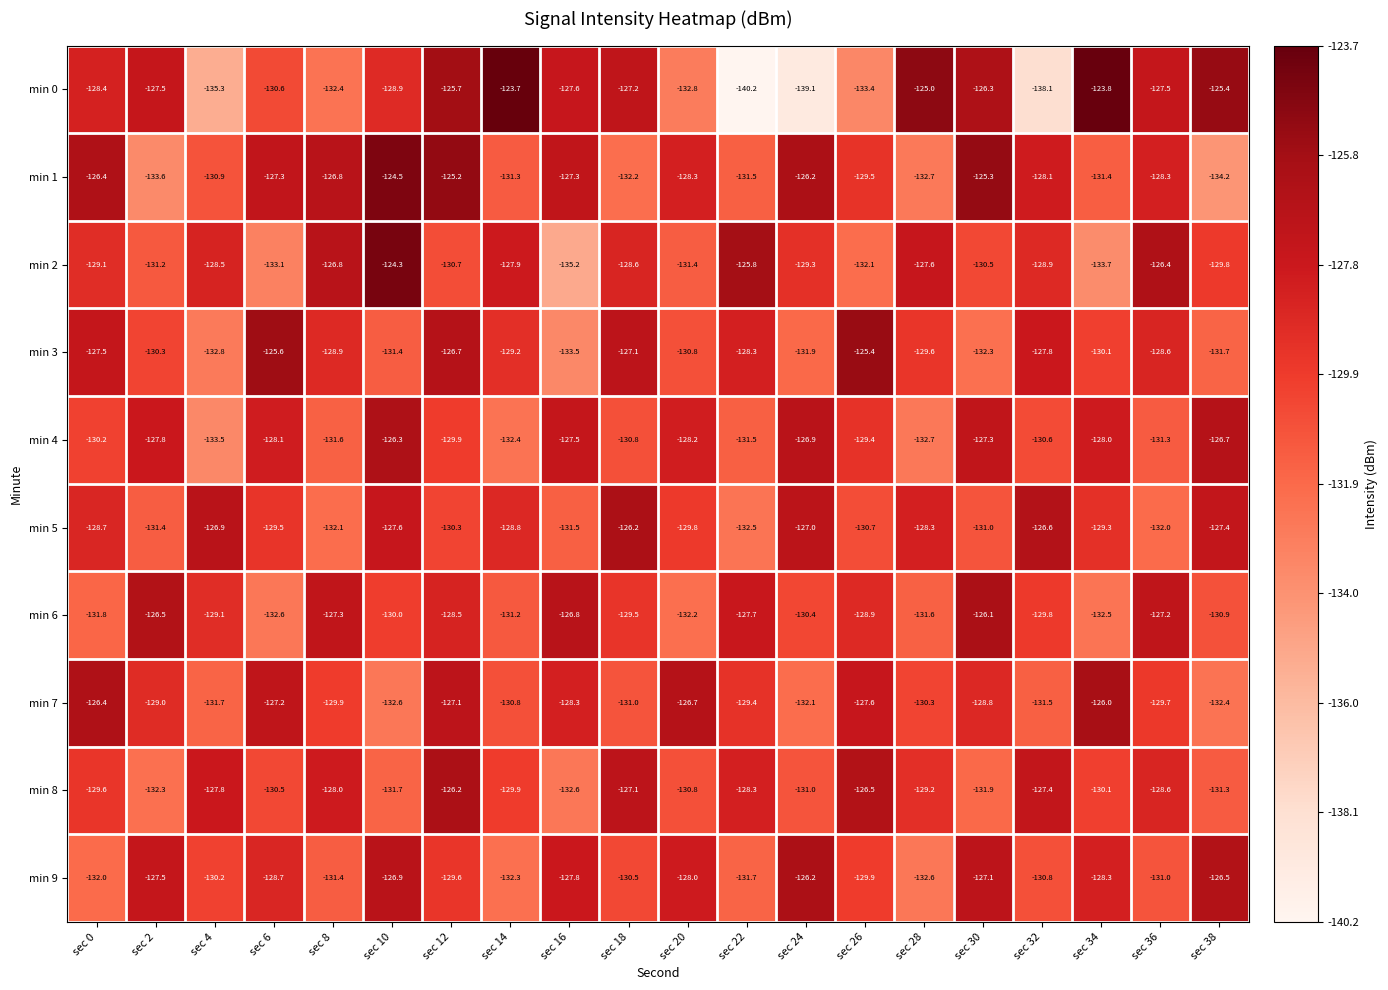

What is the maximum value shown in the chart?

-123.7